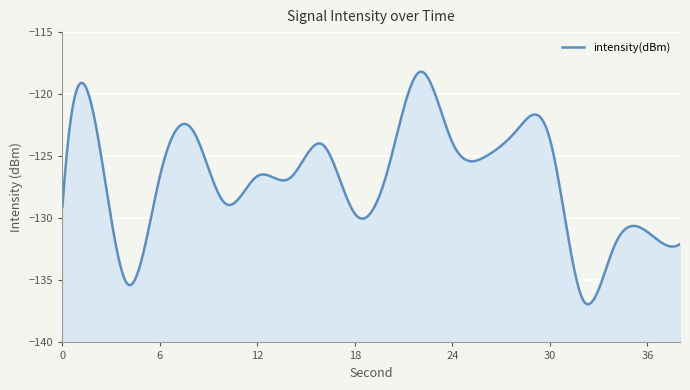

Count the number of categories in the chart.

20